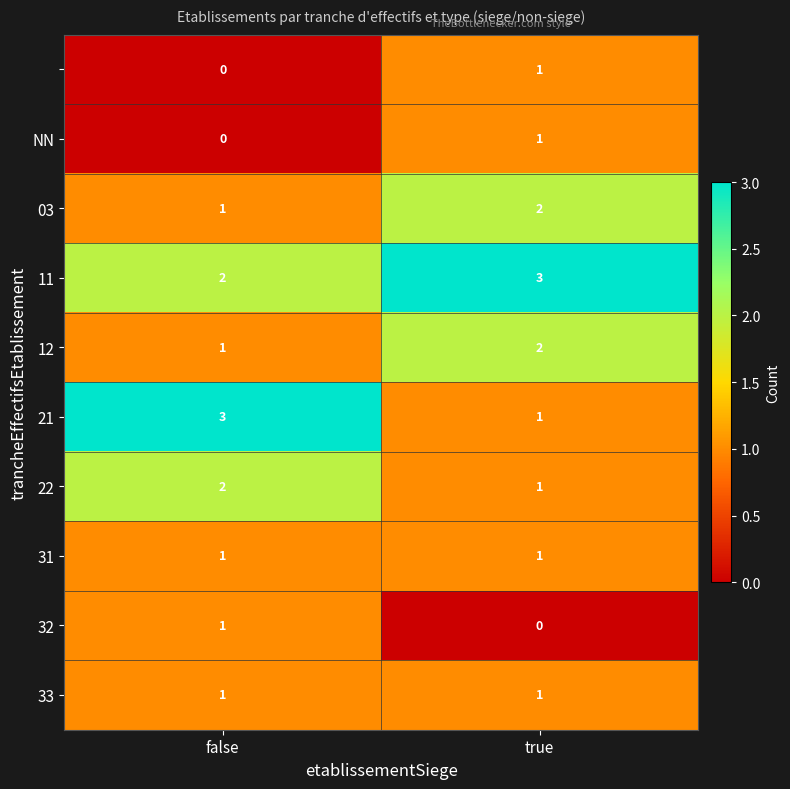

What is the difference between the highest and lowest values at false?

3